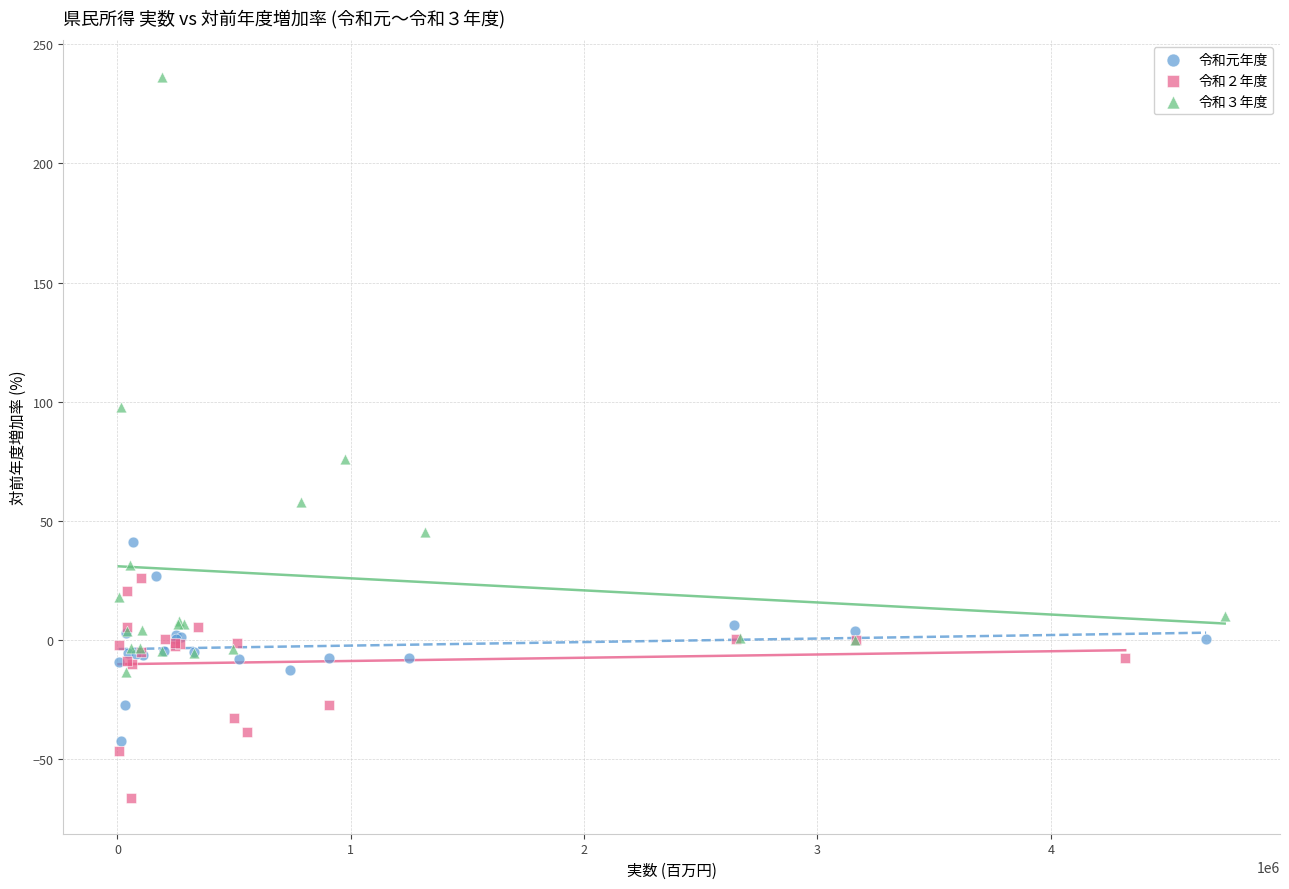

Which series has the widest spread of Y values?

令和３年度